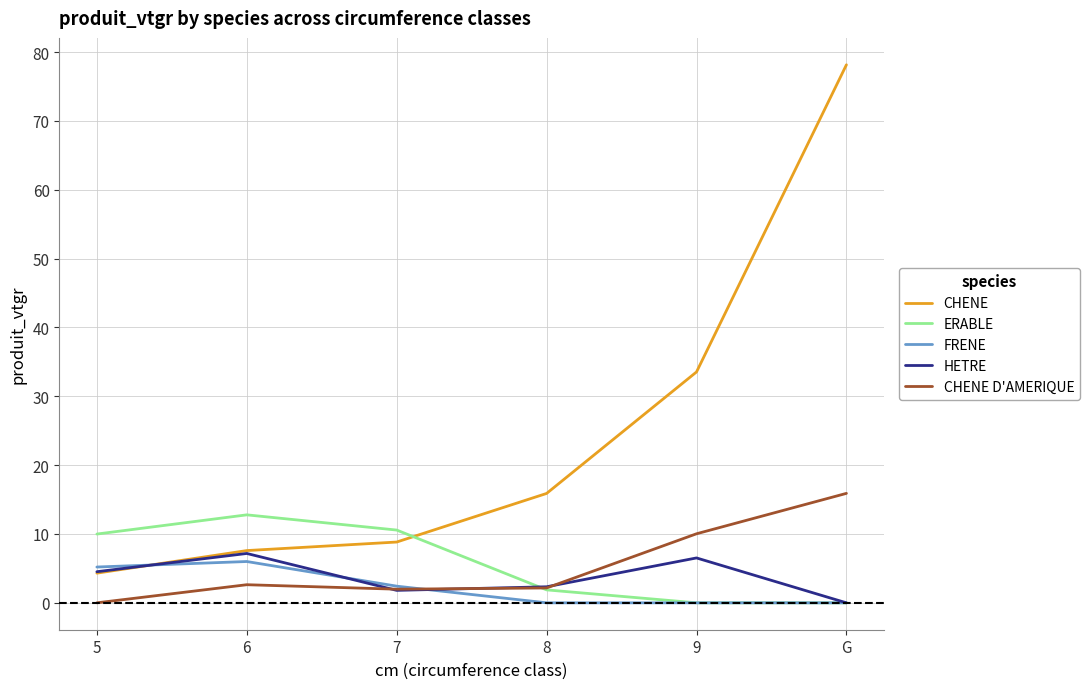

How many intersections are there between ERABLE and CHENE D'AMERIQUE?

1